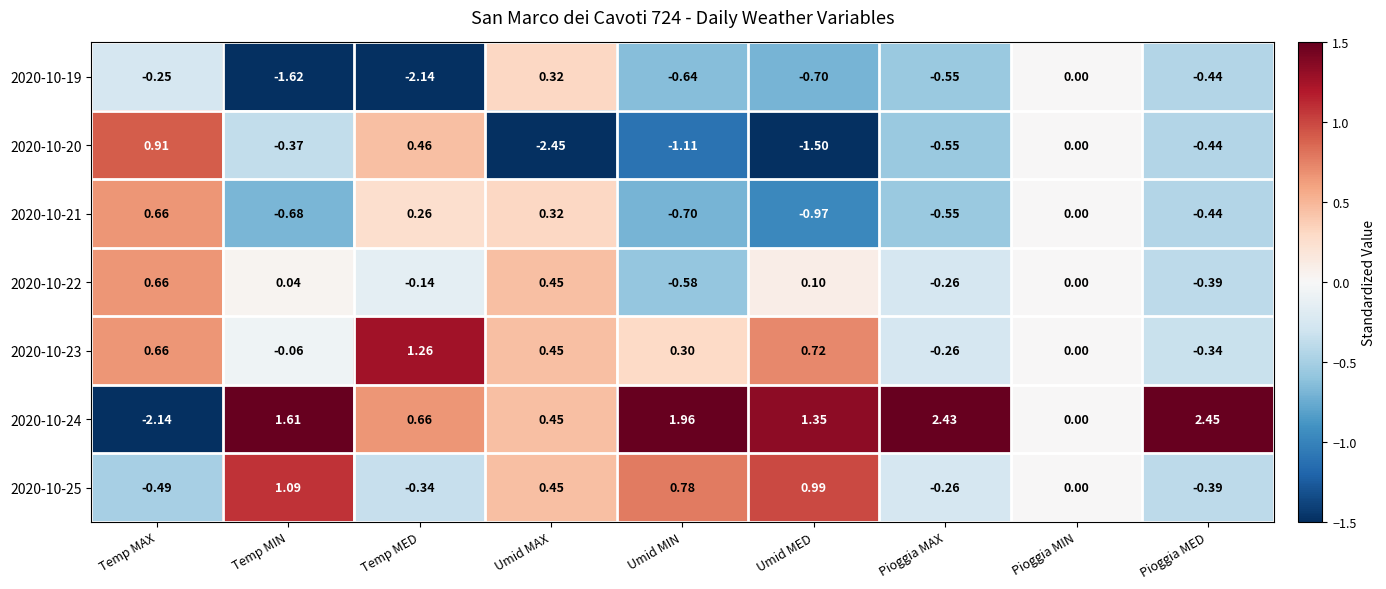

How many series are shown in this chart?

7